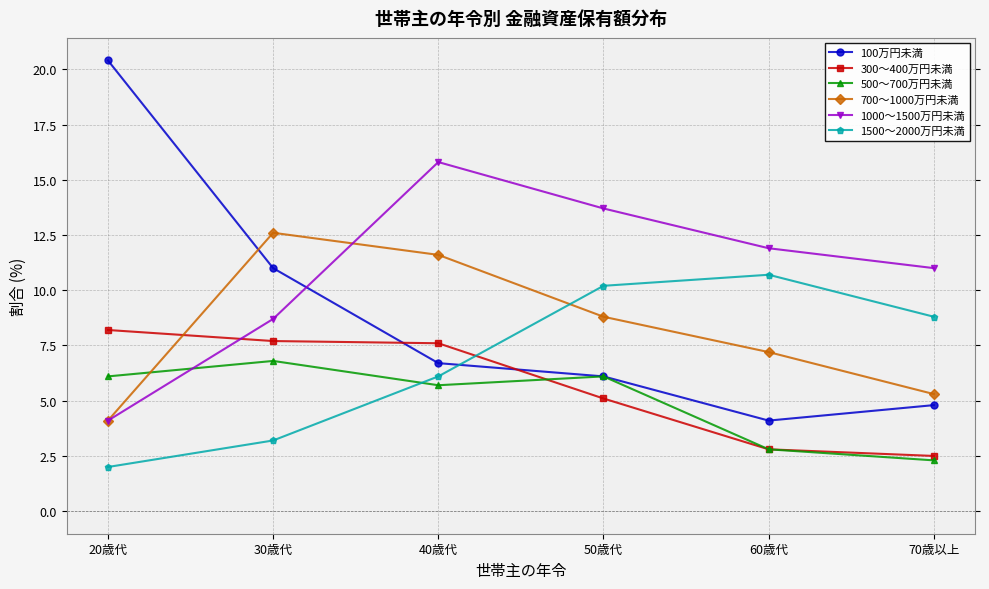

Rank the series at 30歳代 from highest to lowest value.

700～1000万円未満, 100万円未満, 1000～1500万円未満, 300～400万円未満, 500～700万円未満, 1500～2000万円未満